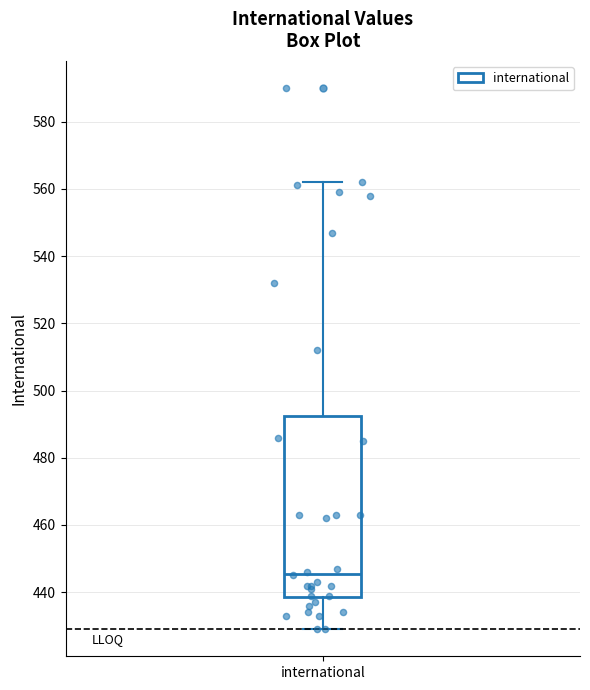

Read this box plot against the y-axis: the position of the median line, the range covered by the box, and the ends of both whiskers. The values are not printed on the chart, so give them approximately, as read against the axis.

median 446, box 438 to 492, whiskers 430 to 562